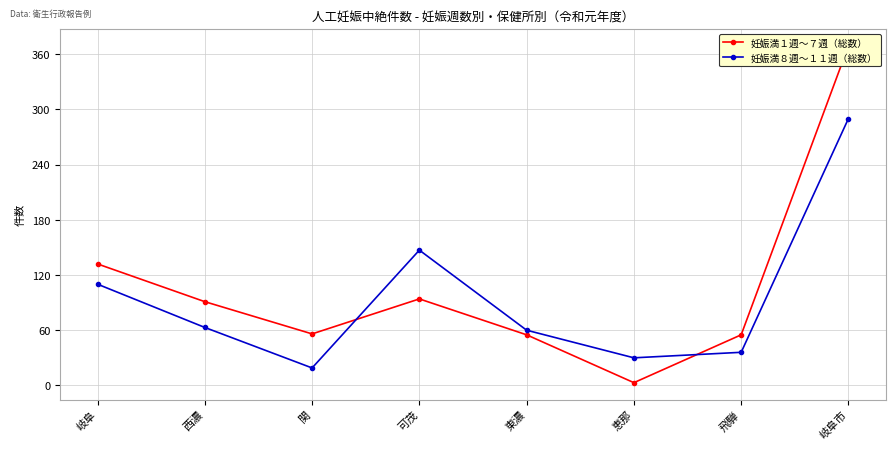

What is the sum of all 妊娠満１週～７週（総数） values?

855